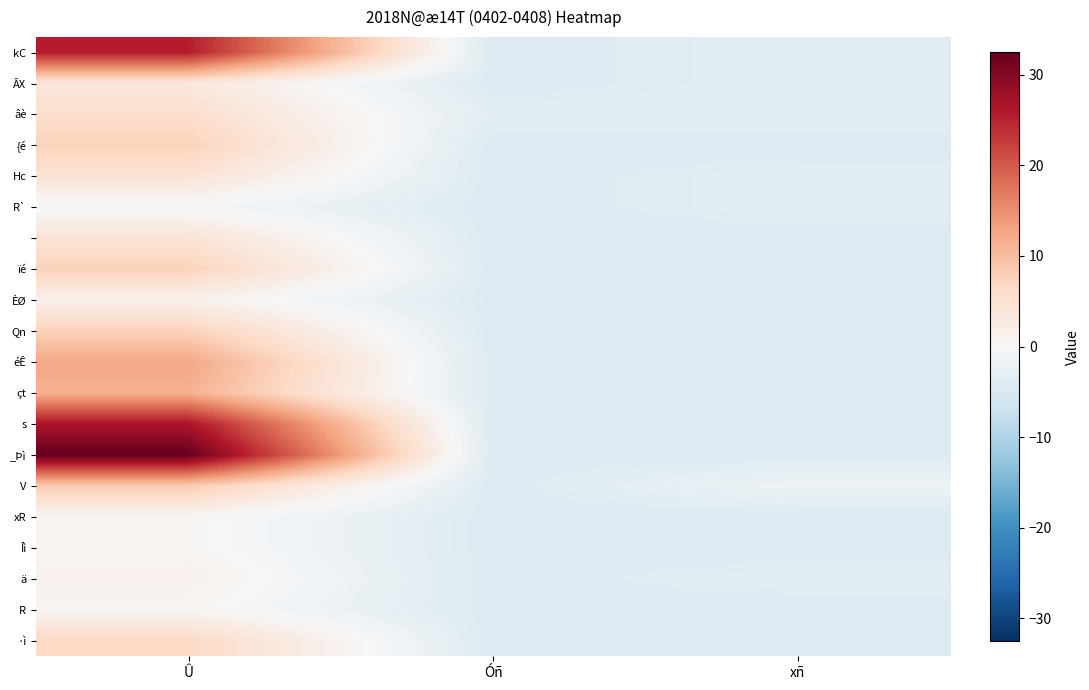

Which series has the widest spread of values?

_Þì